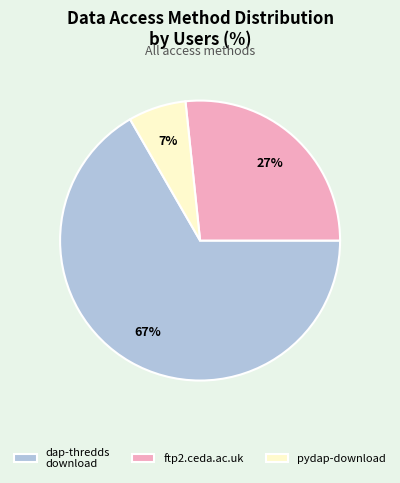

Approximately how many times larger is the value at dap-thredds download compared to ftp2.ceda.ac.uk?

2.5